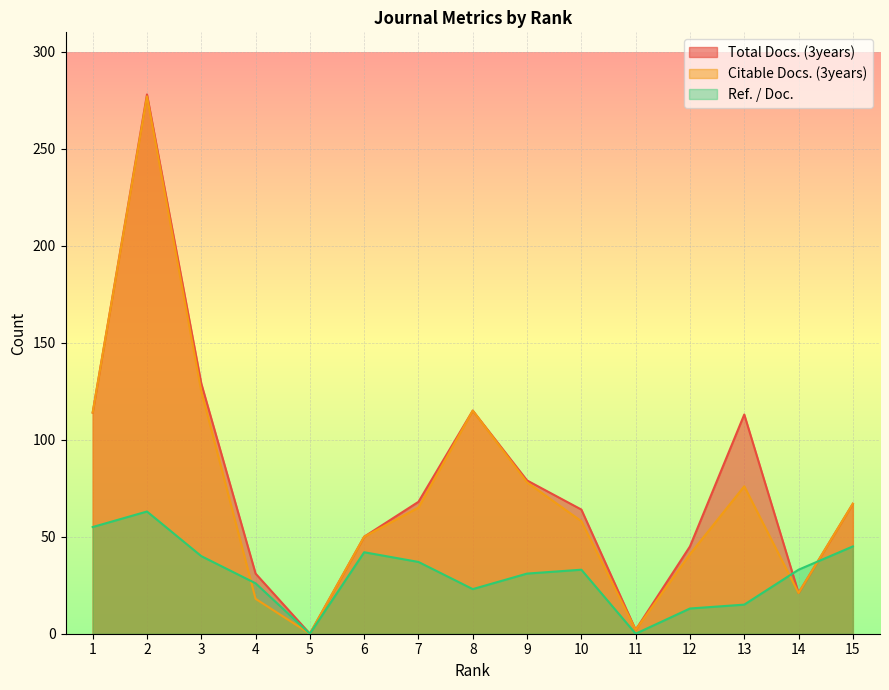

In Ref. / Doc., how many points are higher than both neighbors (excluding endpoints)?

3